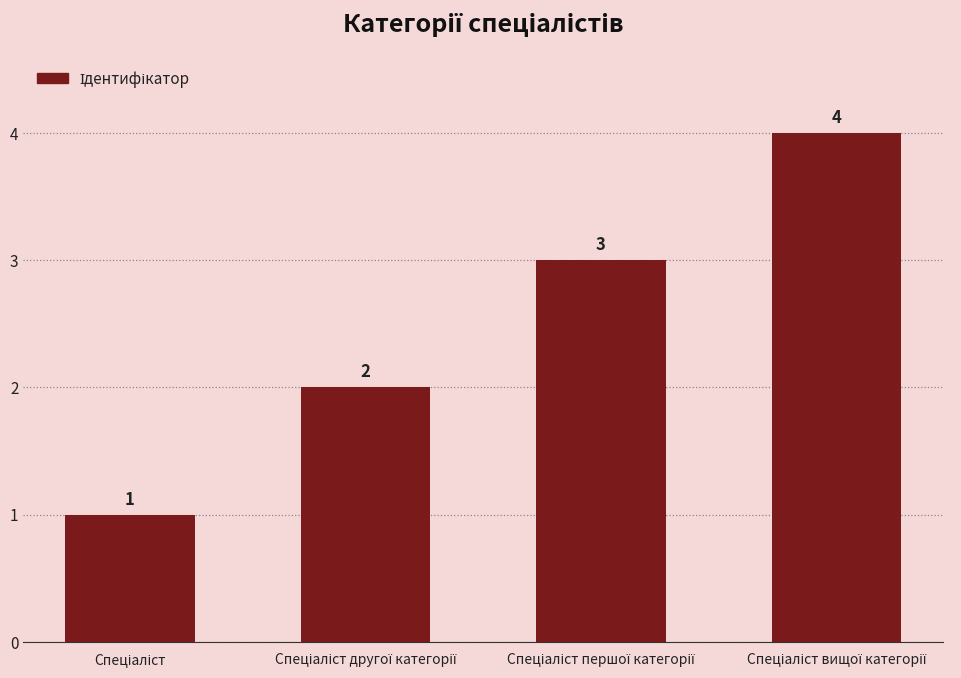

How many values are between 2 and 4?

3